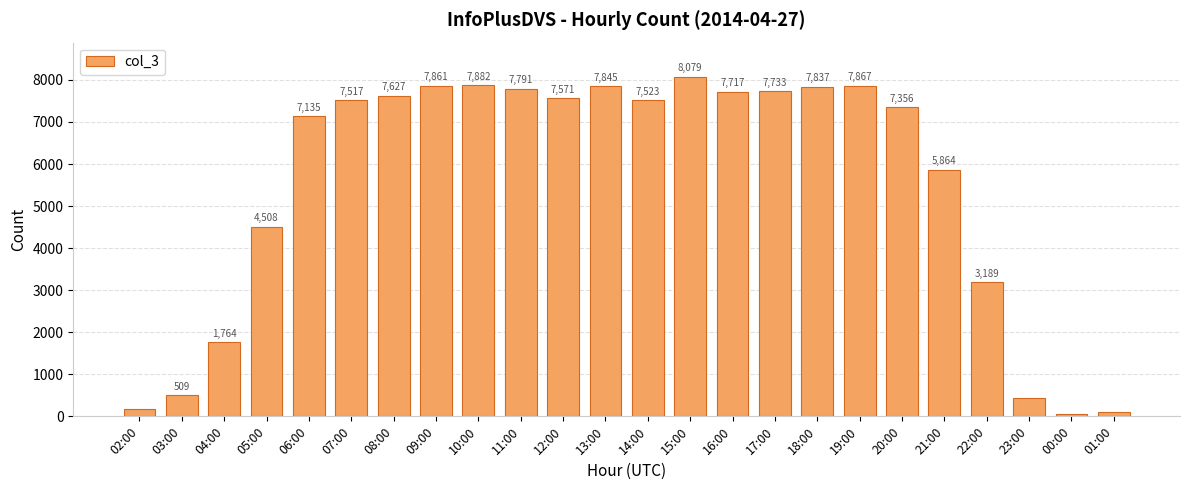

What value does the data have at 11:00, to the nearest 100?

7800